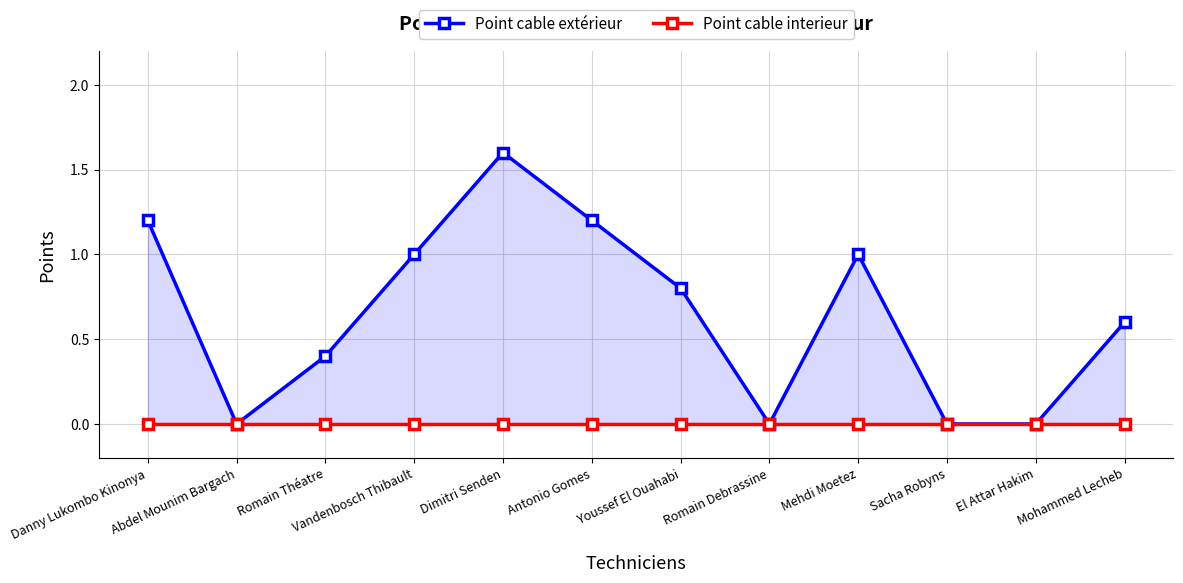

What is the difference between the highest and lowest values at Vandenbosch Thibault?

1.0